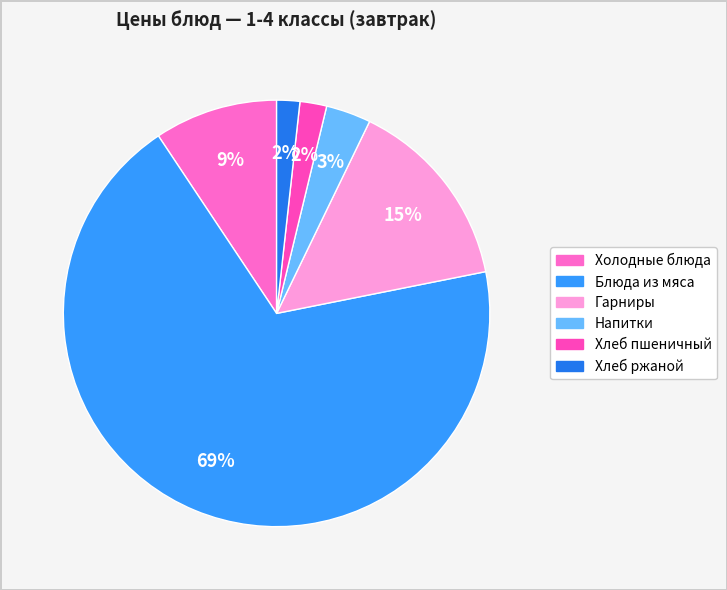

Rank the categories by value from highest to lowest.

Блюда из мяса, Гарниры, Холодные блюда, Напитки, Хлеб пшеничный, Хлеб ржаной